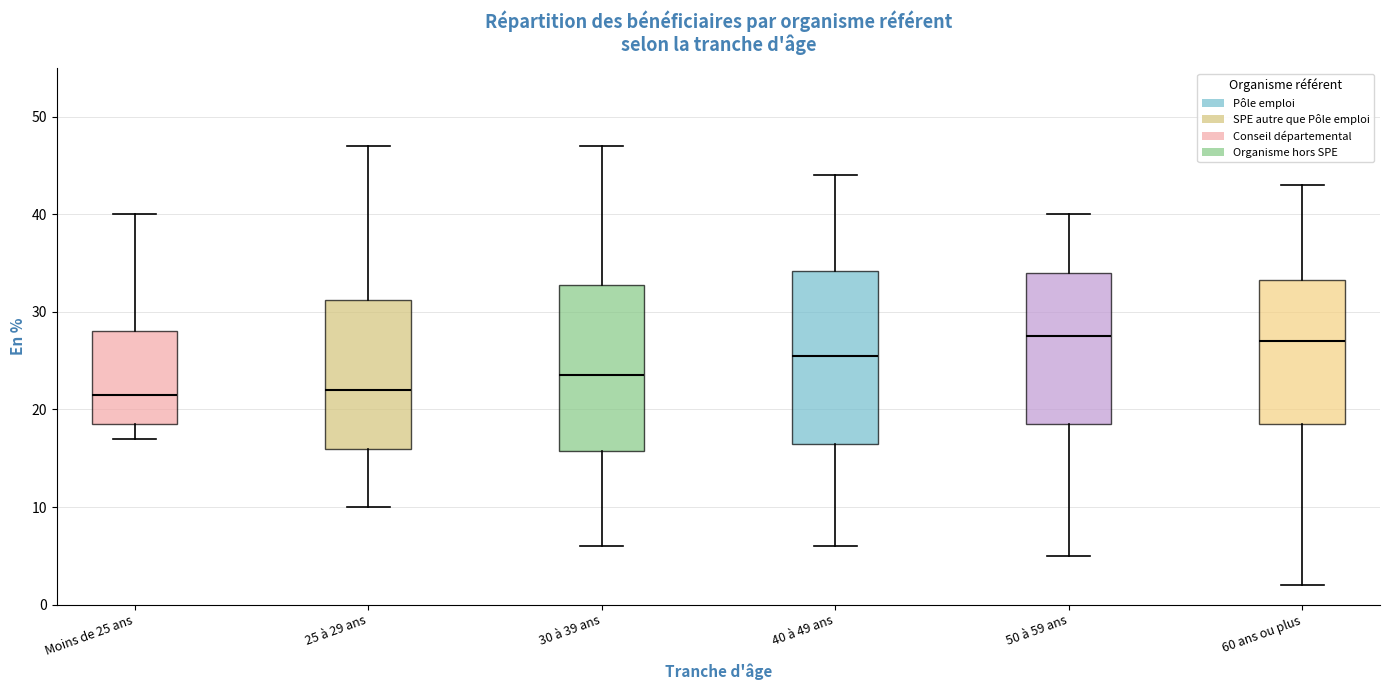

Where does the median line of the box for 50 à 59 ans sit on the y-axis? The values are not printed on the chart, so give them approximately, as read against the axis.

28